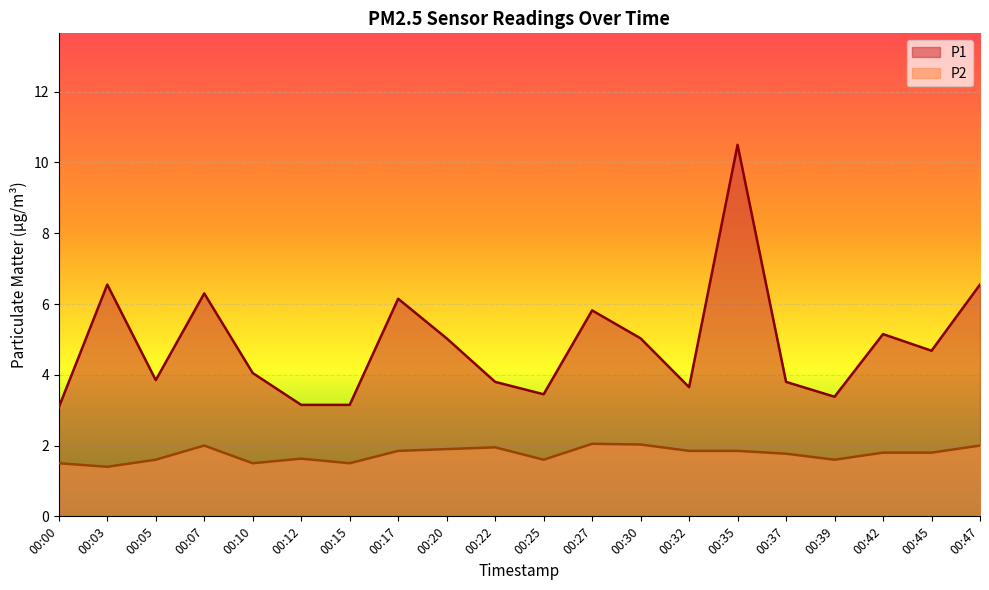

In P1, how many points are lower than both neighbors (excluding endpoints)?

5